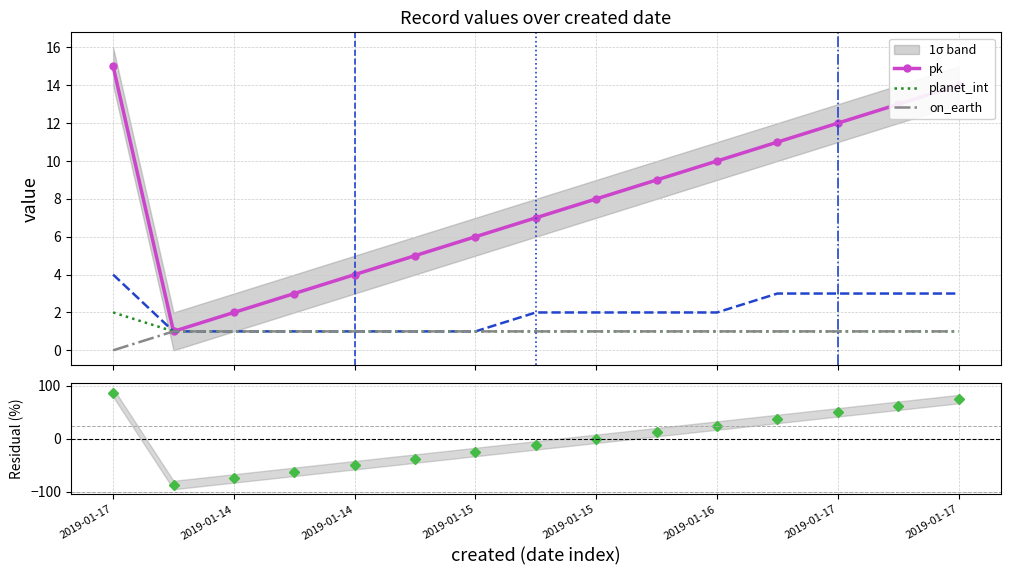

Reading left to right, transcribe all the data shown in this chart.

pk: 15	1	2	3	4	5	6	7	8	9	10	11	12	13	14
_city_id: 4	1	1	1	1	1	1	2	2	2	2	3	3	3	3
planet_int: 2	1	1	1	1	1	1	1	1	1	1	1	1	1	1
on_earth: 0	1	1	1	1	1	1	1	1	1	1	1	1	1	1